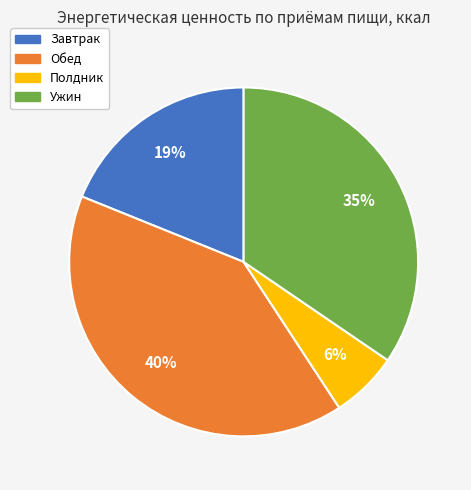

Which slice is the smallest?

Полдник